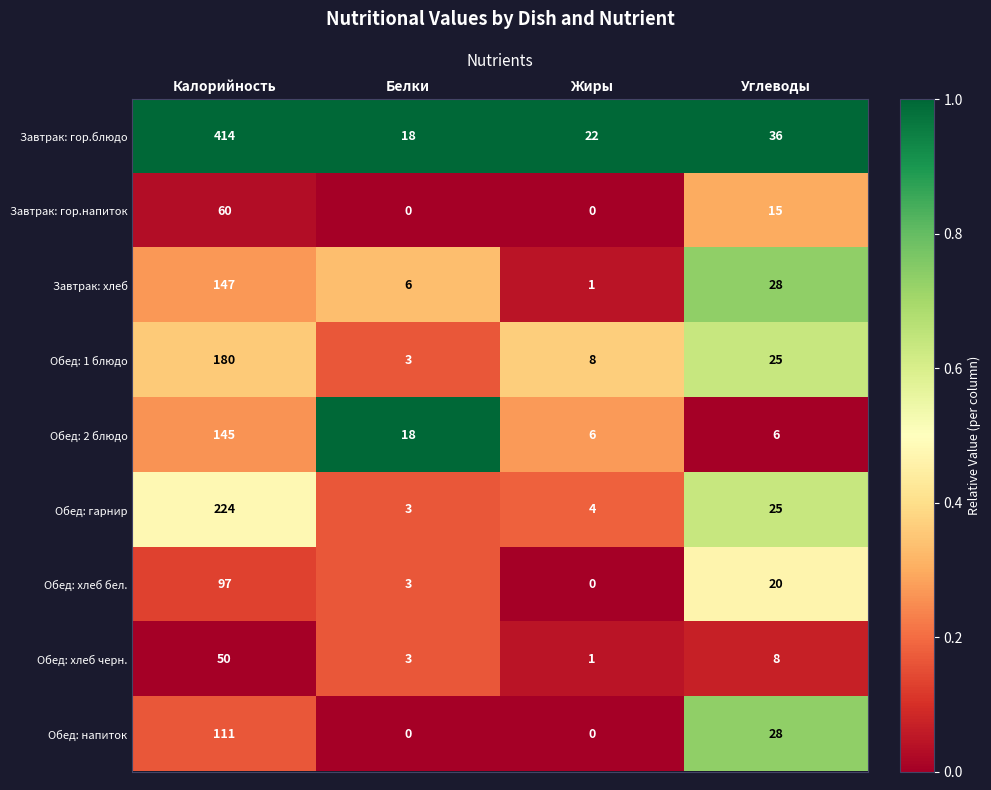

Where is Завтрак: гор.напиток nearest to the value 30?

Углеводы